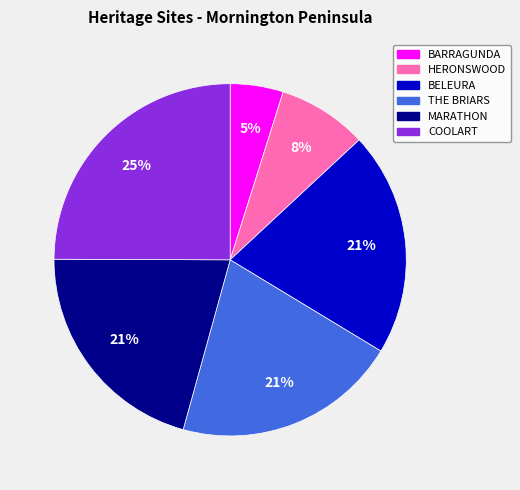

To the nearest percent, what is the difference between the largest and smallest slice percentages?

20%